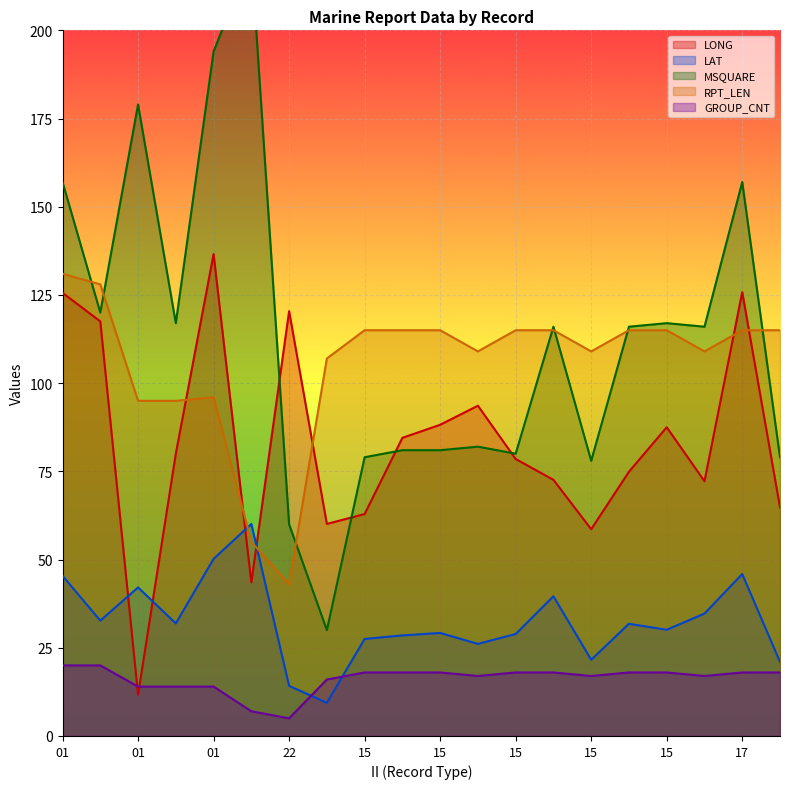

The value of LAT at 21 is 94.2. True or false?

False